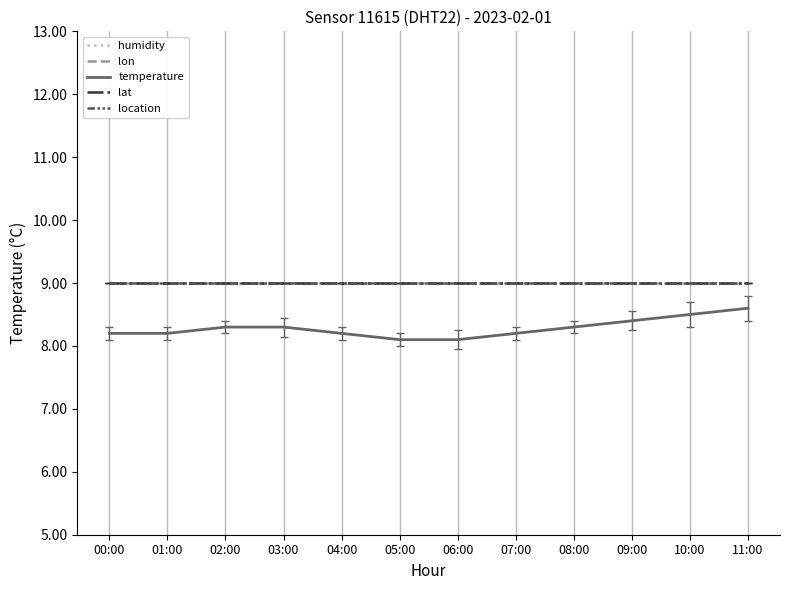

Rank the series at 04:00 from lowest to highest value.

temperature, humidity, lon, lat, location